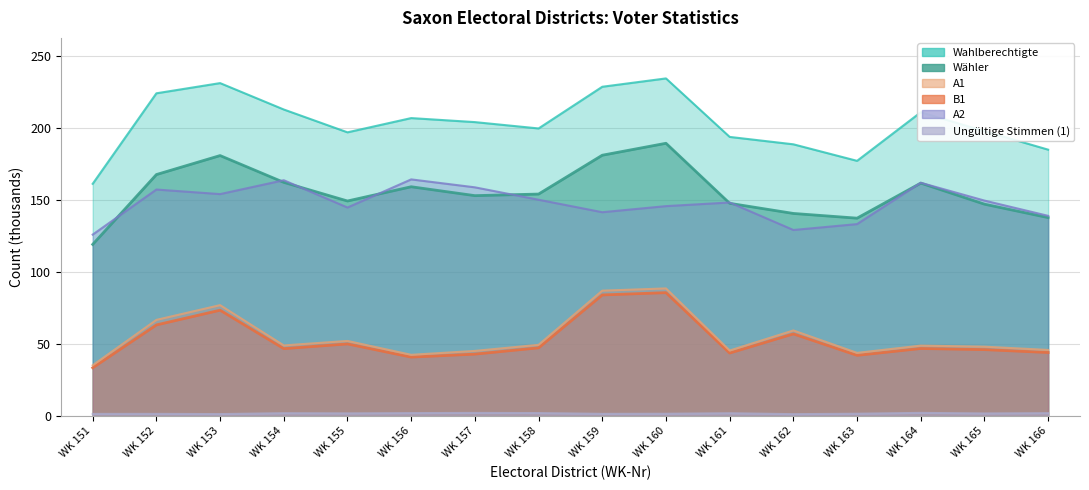

True or false: B1 and ungueltige_1 intersect in this chart.

False